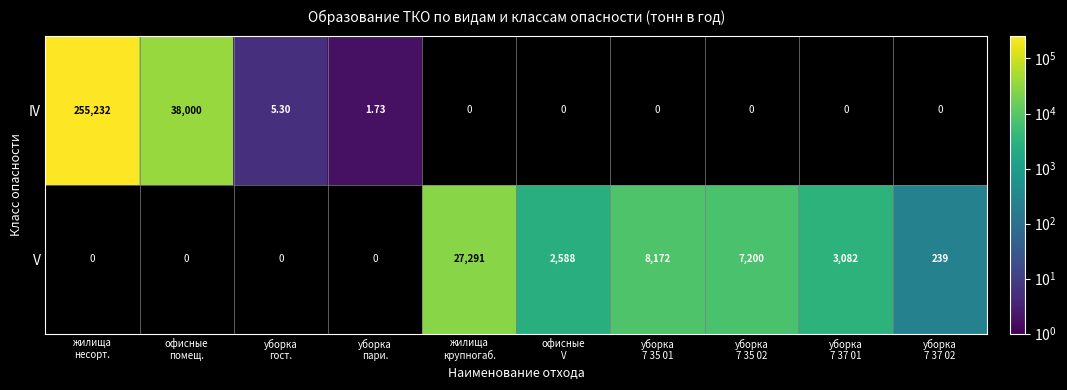

At жилища несорт., list the series in order from largest to smallest.

IV, V